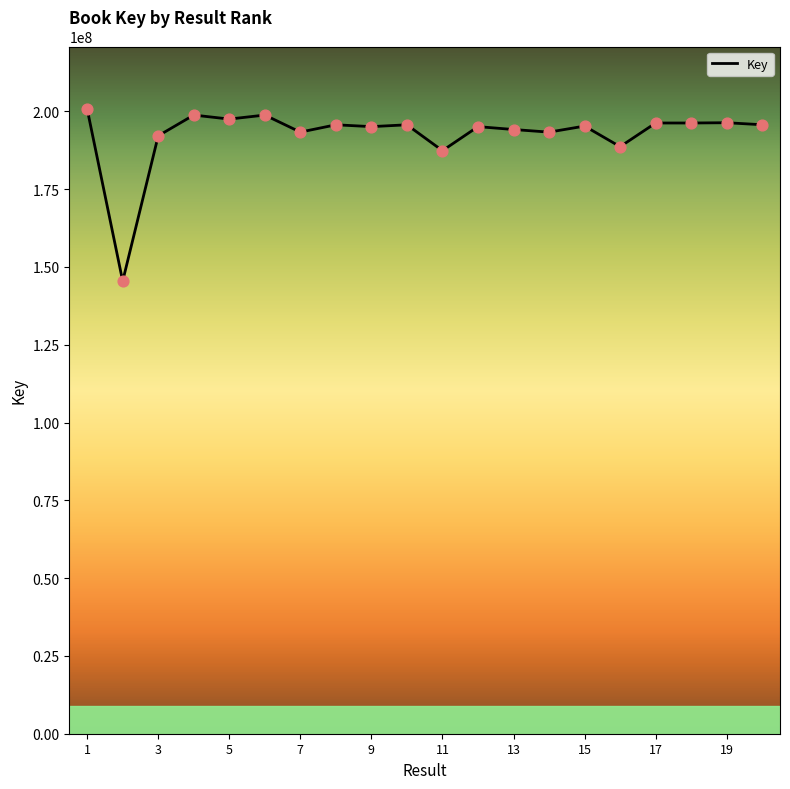

What is the difference between the maximum and minimum values?

55327804